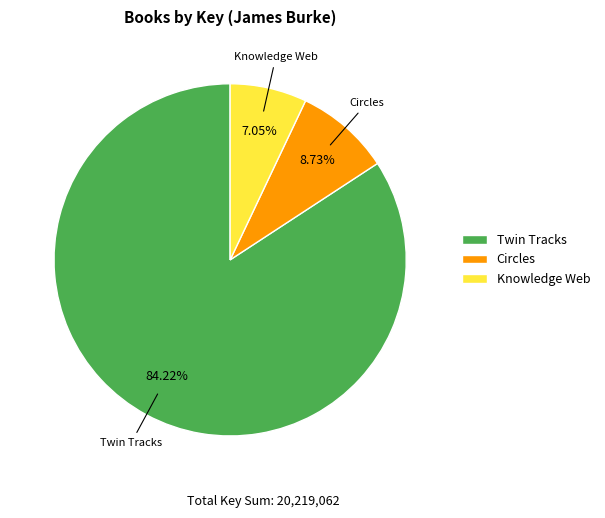

What percentage is NOT represented by Twin Tracks?

15.8%